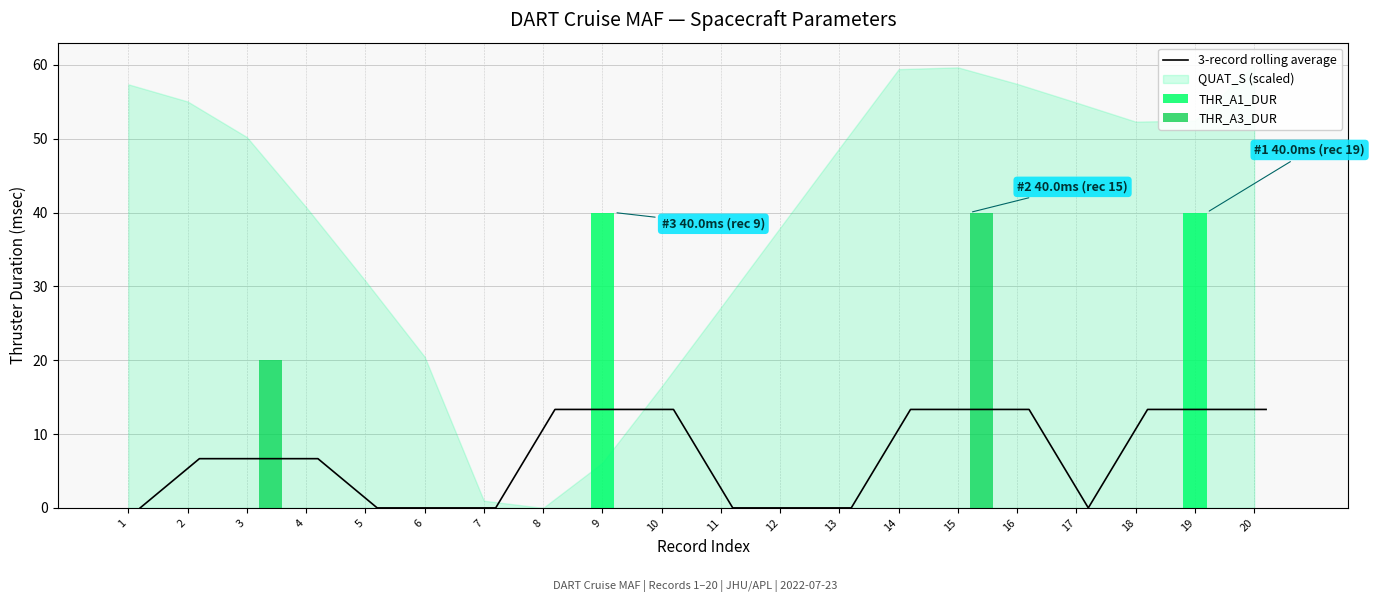

Reading left to right, what are all the values shown in this chart?

3-record rolling average: 0.0	6.7	6.7	6.7	0.0	0.0	0.0	13.3	13.3	13.3	0.0	0.0	0.0	13.3	13.3	13.3	0.0	13.3	13.3	13.3
THR_A1_DUR: 0.0	0.0	0.0	0.0	0.0	0.0	0.0	0.0	40.0	0.0	0.0	0.0	0.0	0.0	0.0	0.0	0.0	0.0	40.0	0.0
THR_A3_DUR: 0.0	0.0	20.0	0.0	0.0	0.0	0.0	0.0	0.0	0.0	0.0	0.0	0.0	0.0	40.0	0.0	0.0	0.0	0.0	0.0